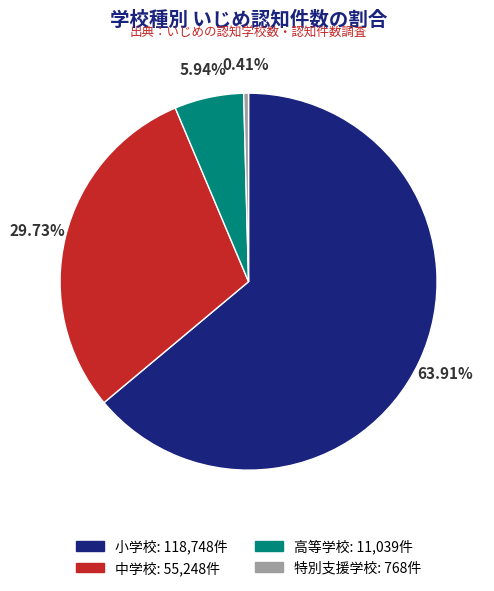

Does any single category account for the majority?

Yes